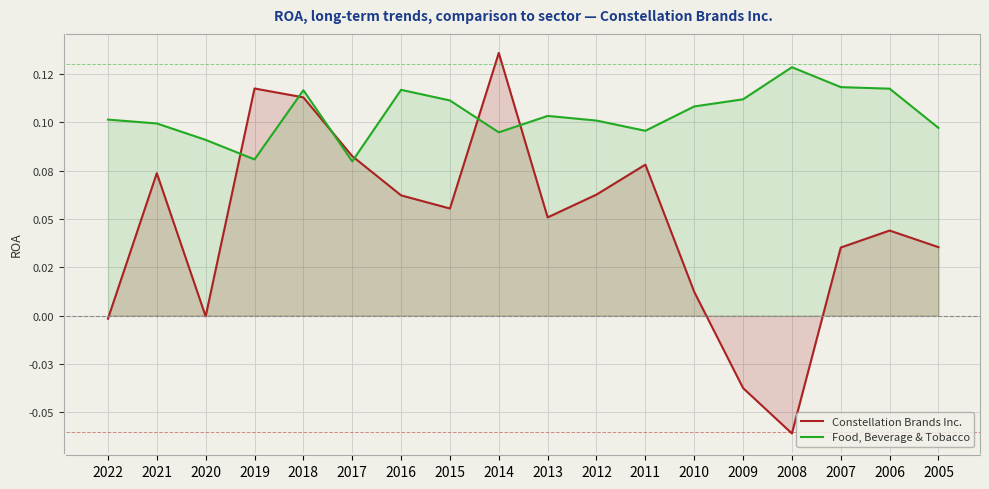

What is the difference between the maximum and minimum values in the Constellation Brands Inc. series?

0.2